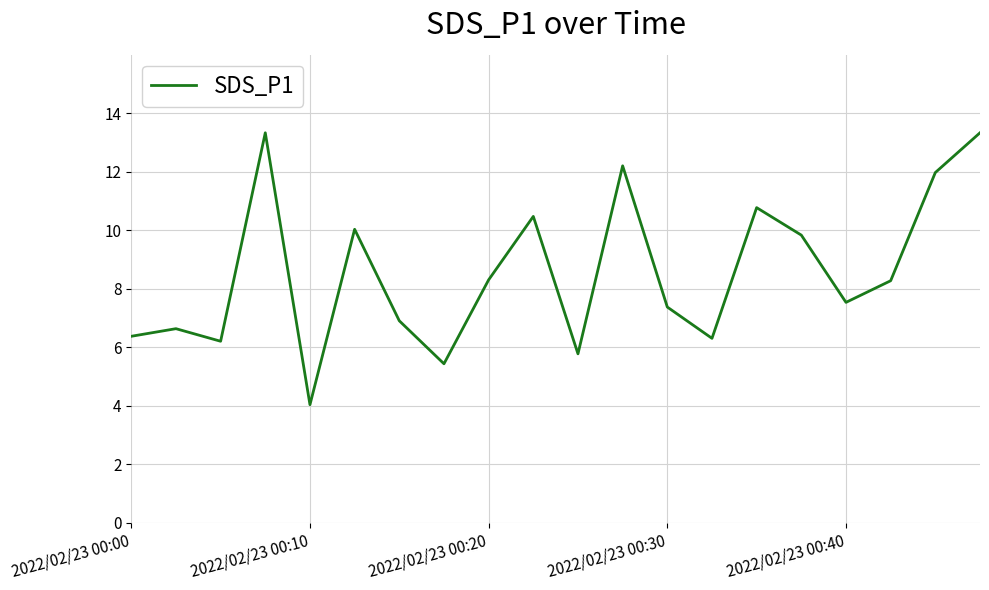

How many lines are shown in the chart?

1